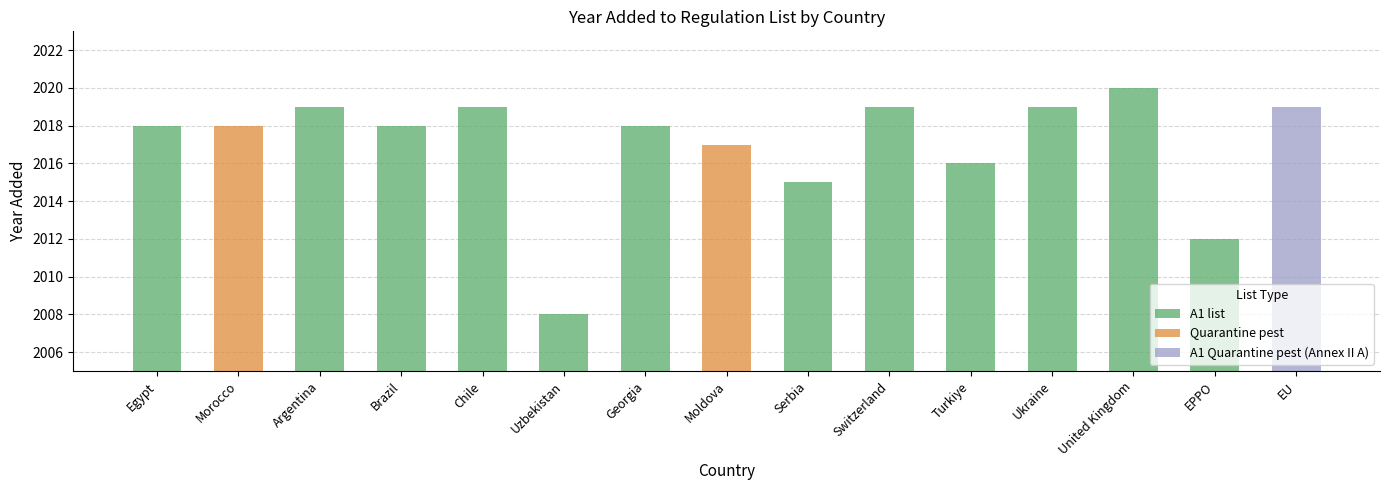

The value of A1 list at Georgia is 3486. True or false?

False